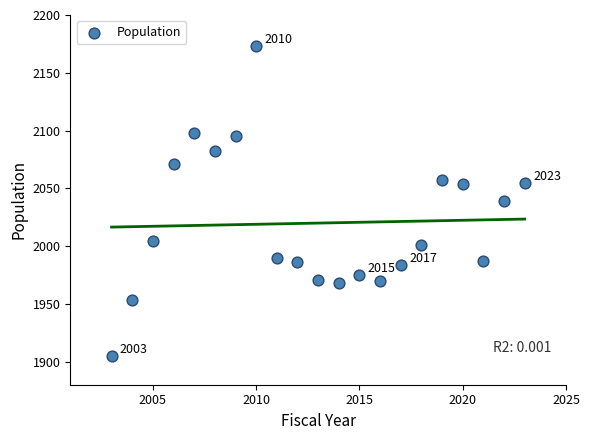

What is the range of X values (max minus min)?

20